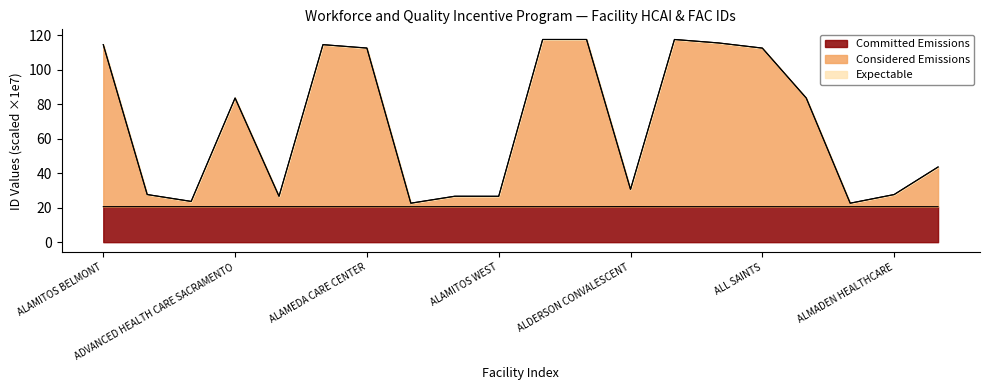

How many lines are shown in the chart?

3